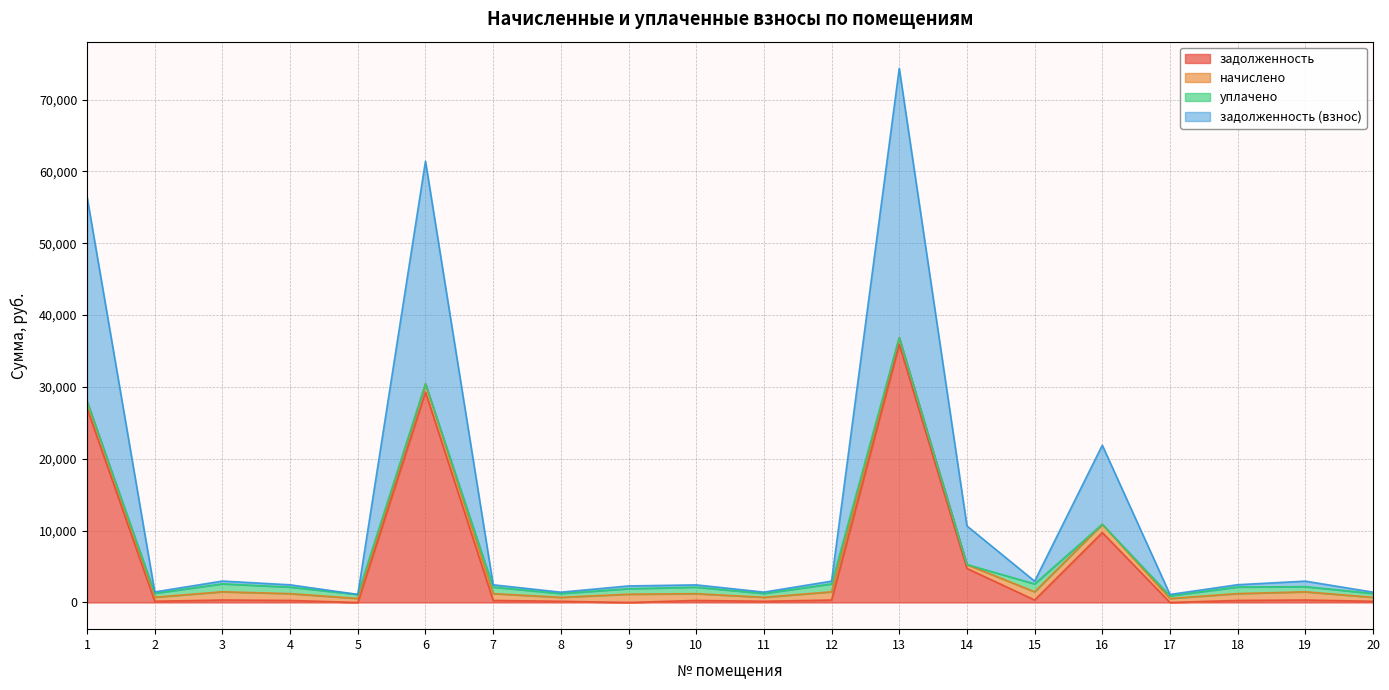

At which category is the sum across all series the highest?

13